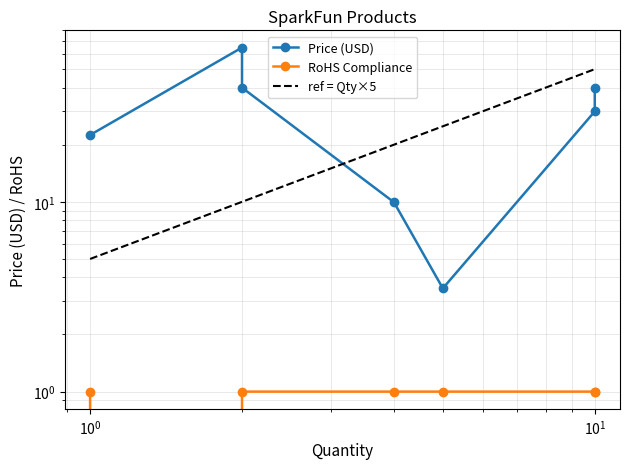

True or false: the data shows 0 at KIT-13125.

False